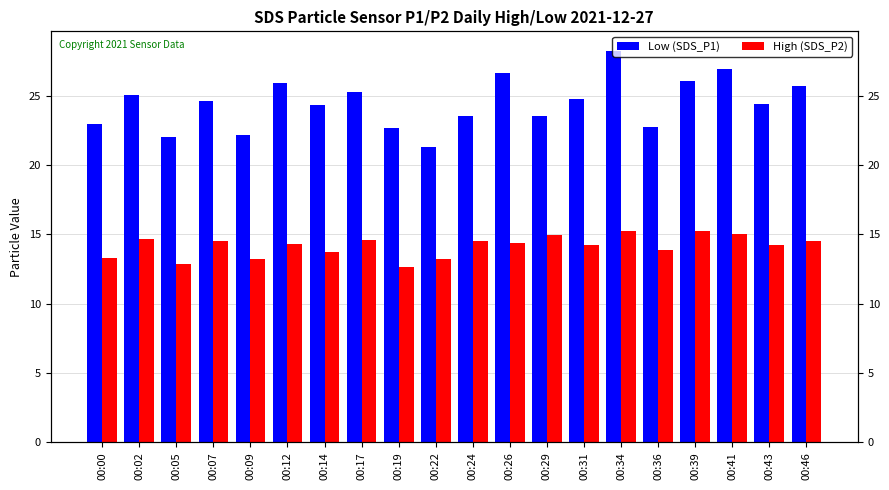

Are the bars grouped side by side (vs. stacked)?

Yes